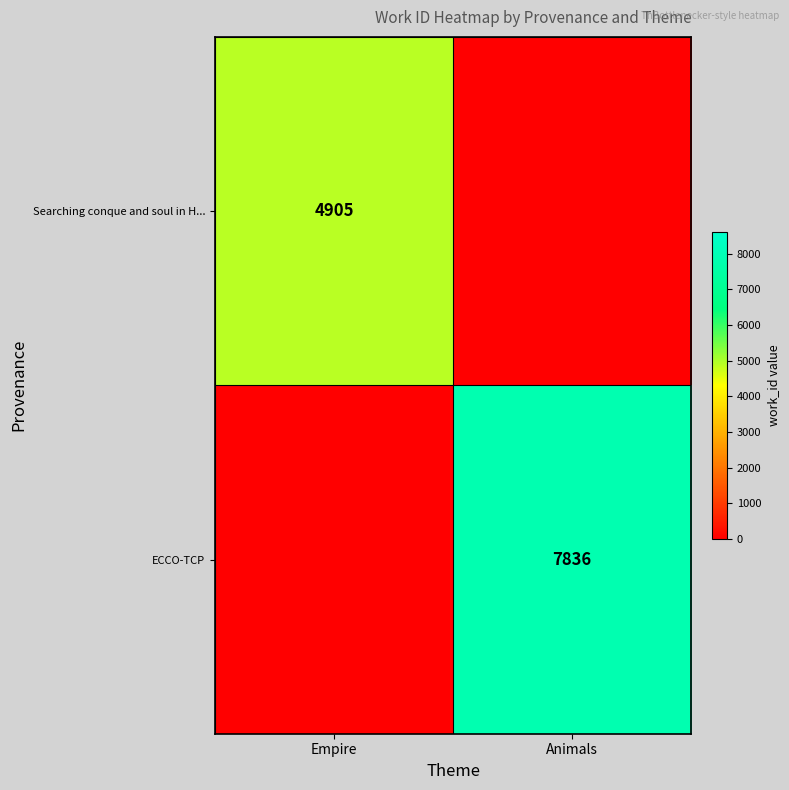

The ECCO-TCP series shows 7836 at Animals. True or false?

True